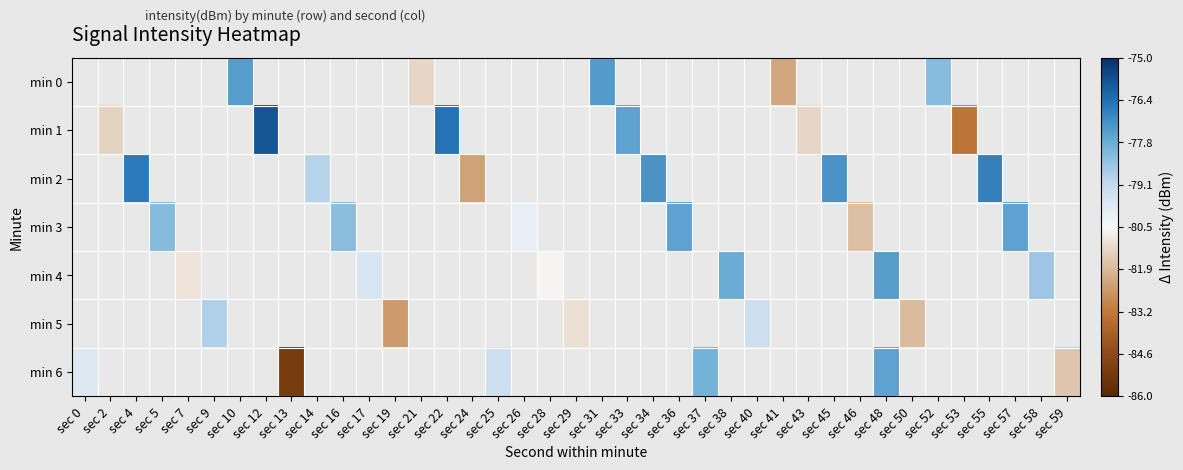

How many categories are shown in the chart?

39